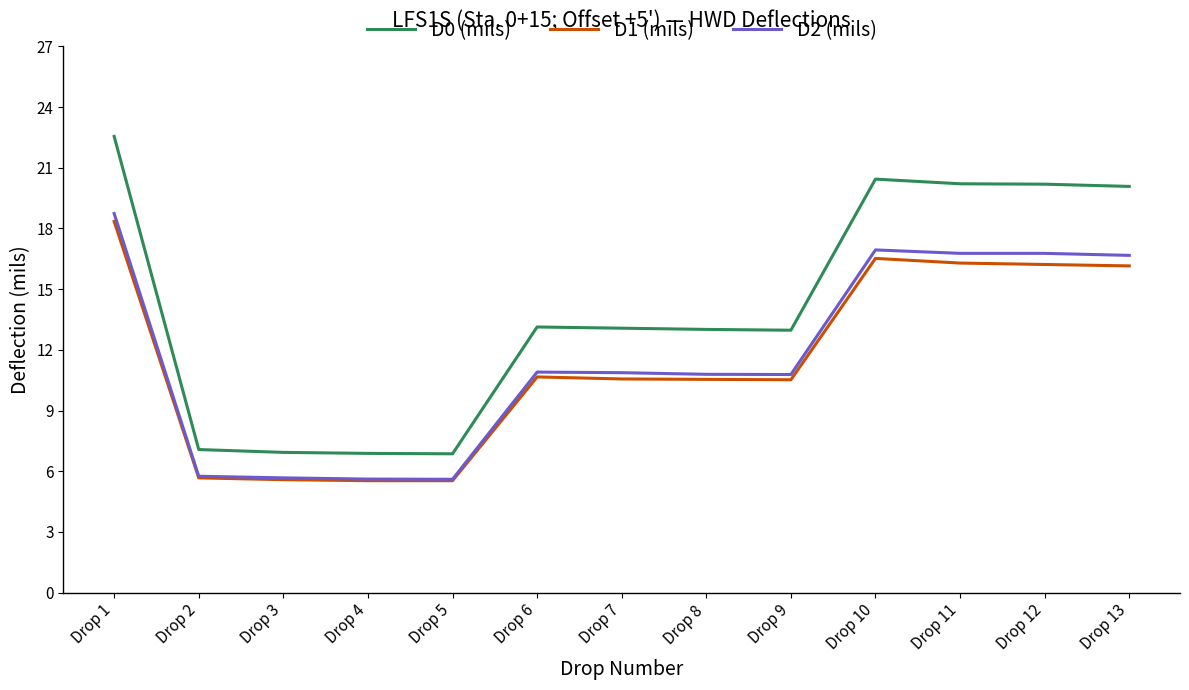

Does the chart display data point markers on the line(s)?

No